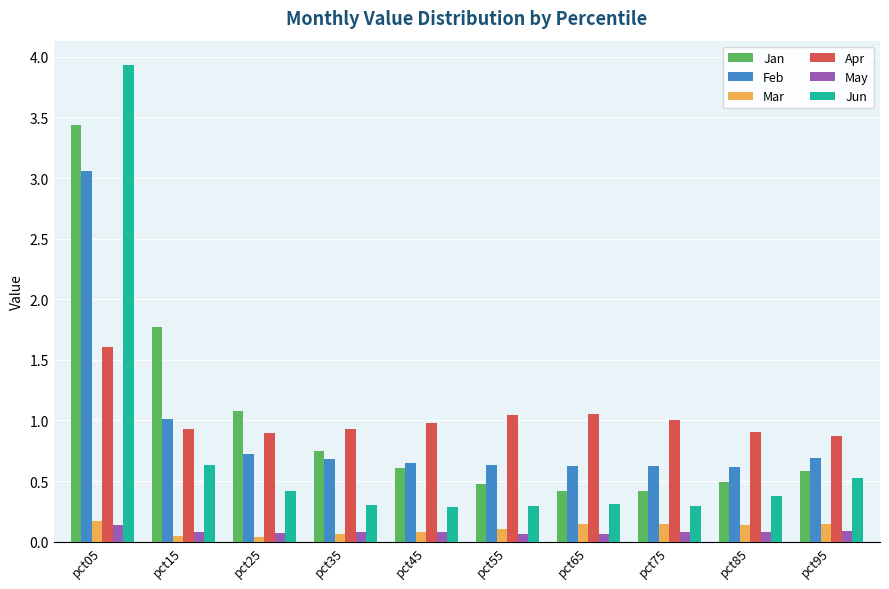

Which series has the largest range (max minus min)?

Jun